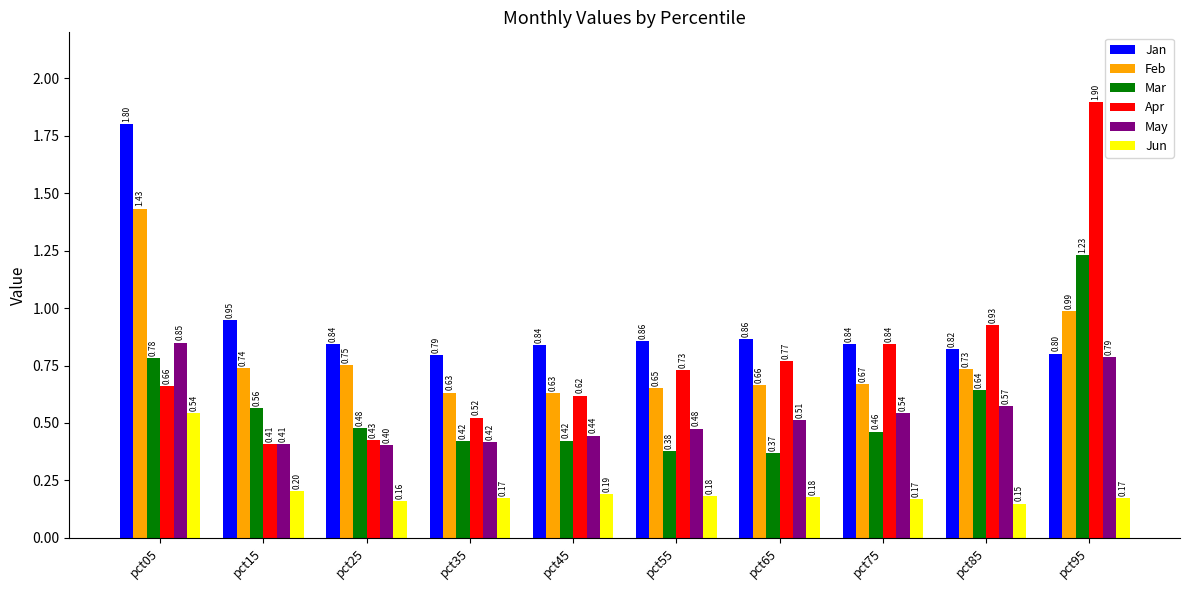

At how many categories does at least one series exceed 1?

2